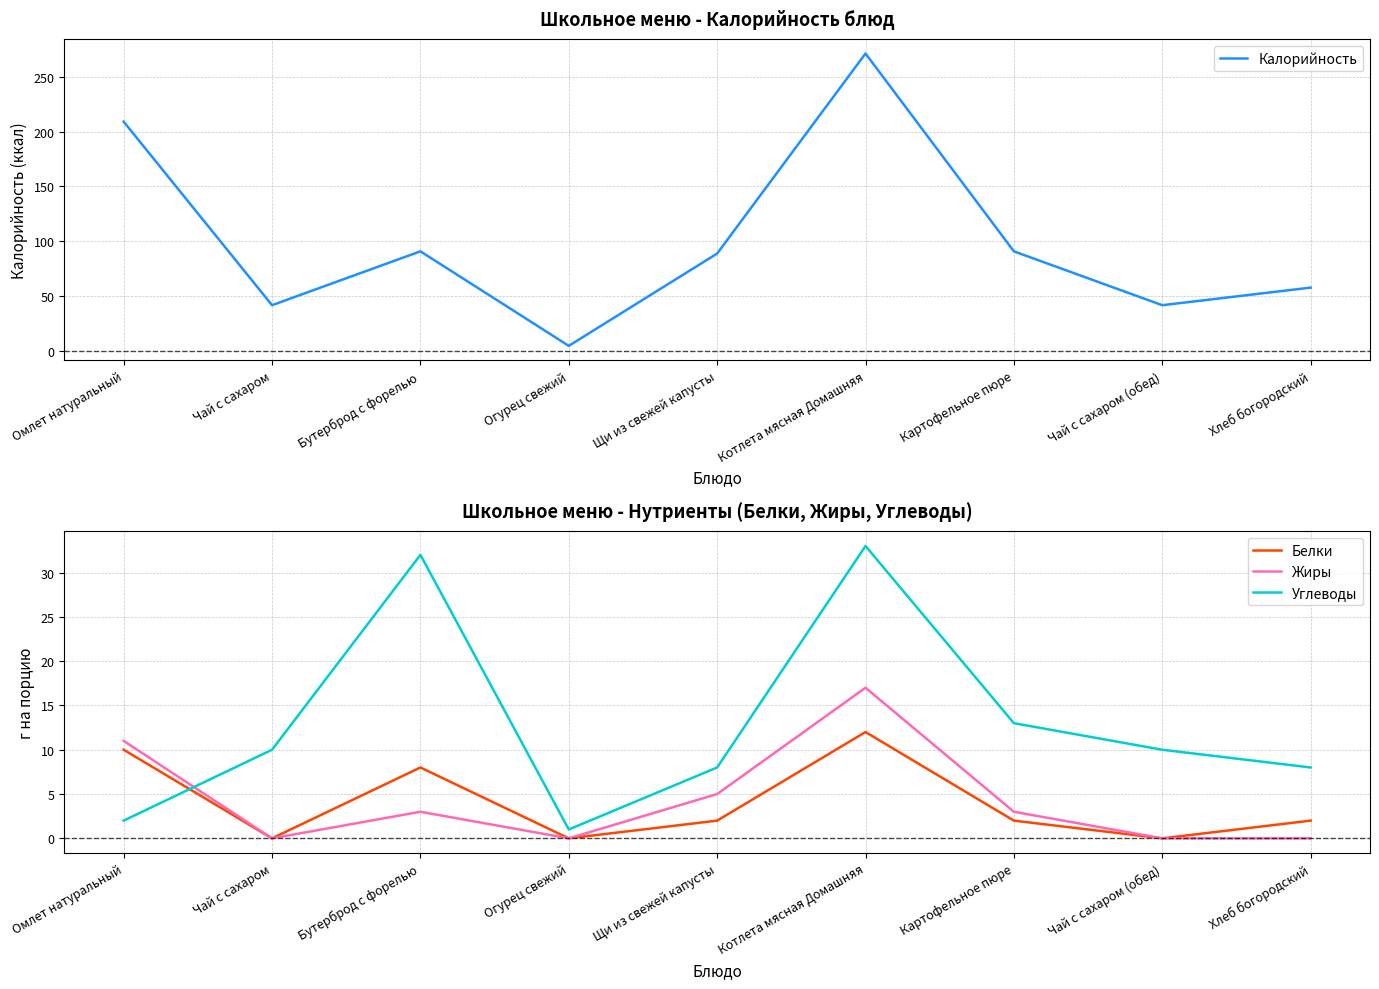

Which label corresponds to the smallest value in the chart?

Чай с сахаром